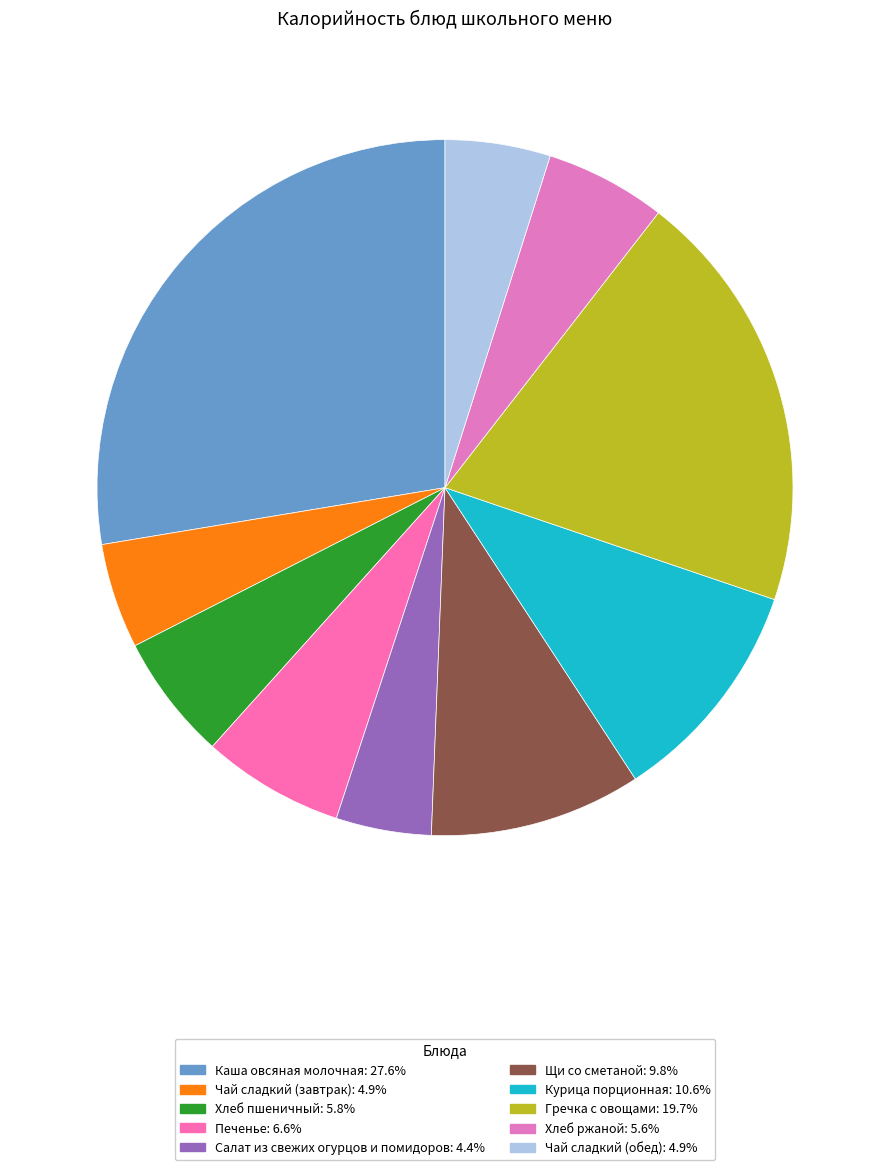

How many slices are in this pie chart?

10